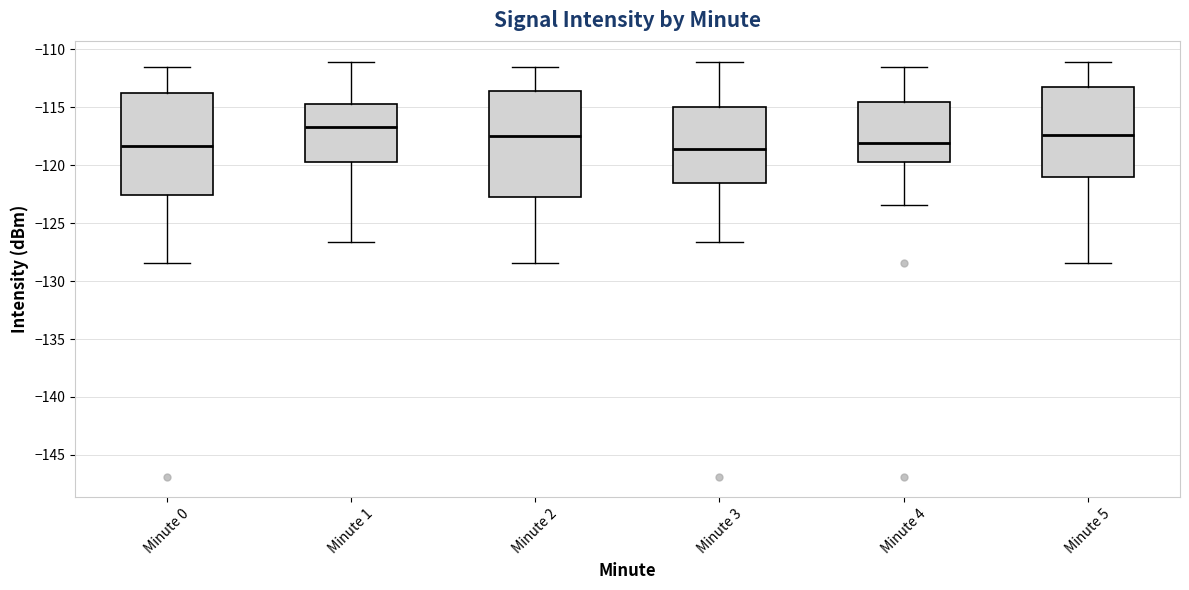

Reading left to right, read every box against the y-axis: the position of its median line, the range the box covers, and the ends of its whiskers. The values are not printed on the chart, so give them approximately, as read against the axis.

Minute 0: median -118.5, box -122.5 to -114.0, whiskers -128.5 to -111.5
Minute 1: median -116.5, box -120.0 to -114.5, whiskers -126.5 to -111.0
Minute 2: median -117.5, box -122.5 to -113.5, whiskers -128.5 to -111.5
Minute 3: median -118.5, box -121.5 to -115.0, whiskers -126.5 to -111.0
Minute 4: median -118.0, box -119.5 to -114.5, whiskers -123.5 to -111.5
Minute 5: median -117.5, box -121.0 to -113.5, whiskers -128.5 to -111.0